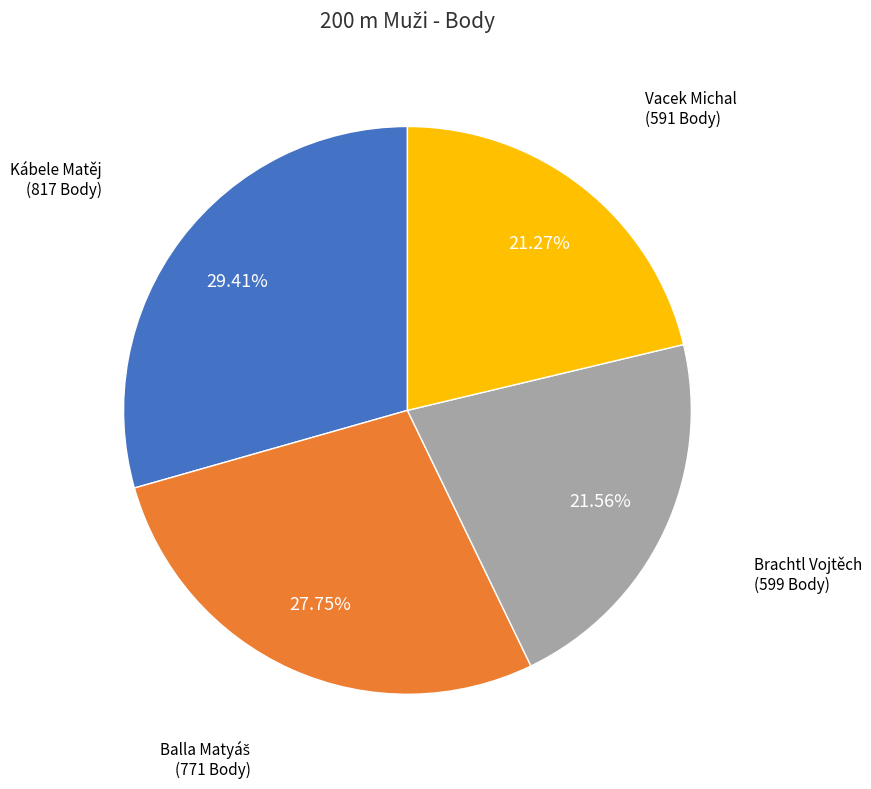

Does any single category account for the majority?

No